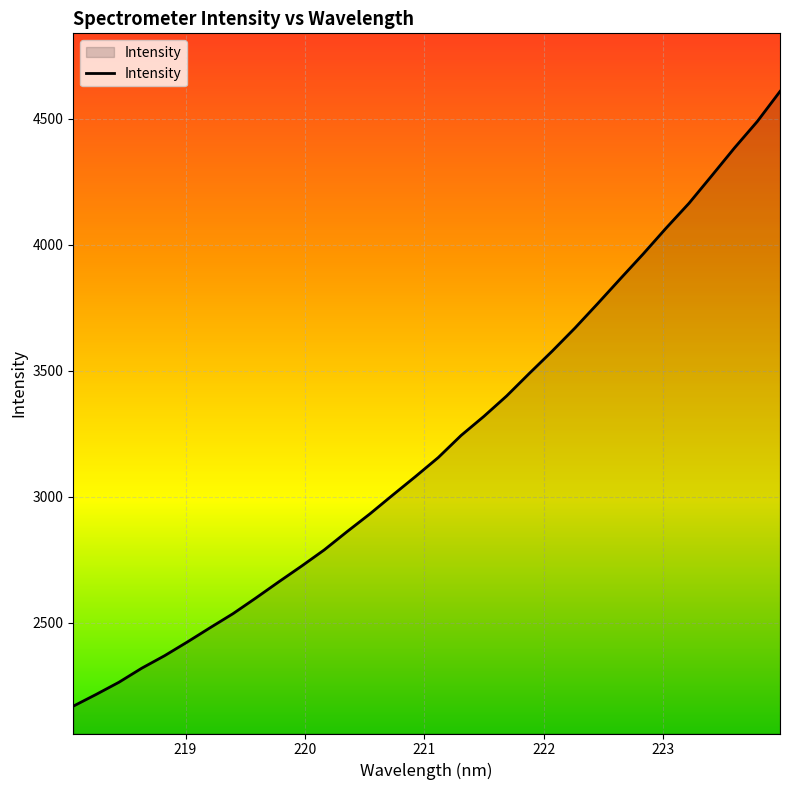

How many lines are shown in the chart?

1